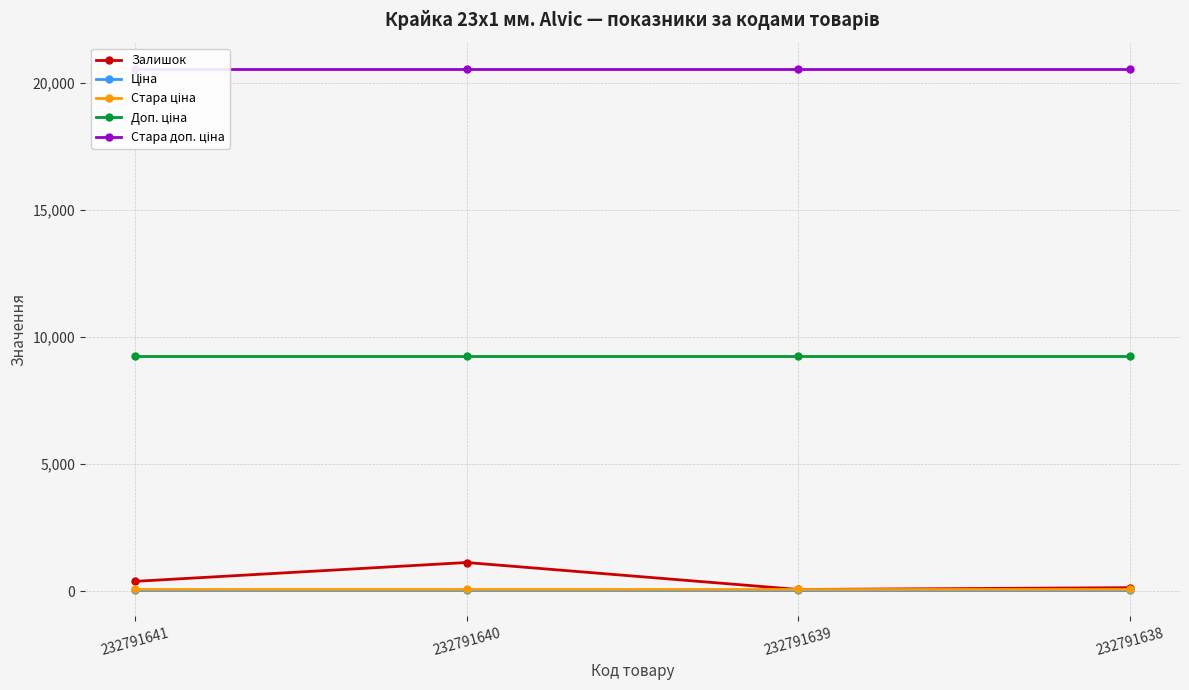

What is the total value across all series at 232791638?

30065.4